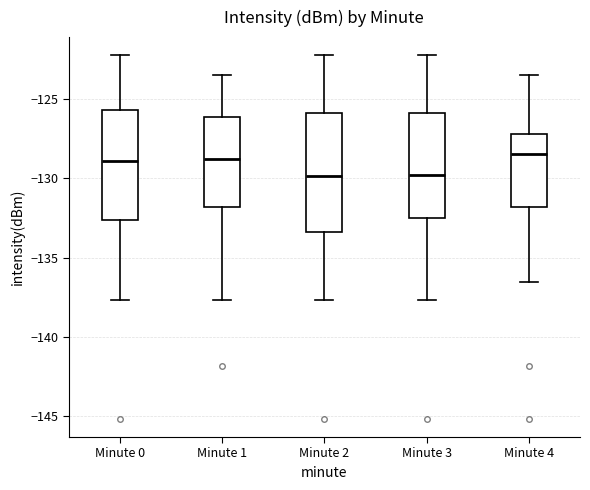

Where is the lower edge of the box for Minute 1 on the y-axis? The values are not printed on the chart, so give them approximately, as read against the axis.

-132.0